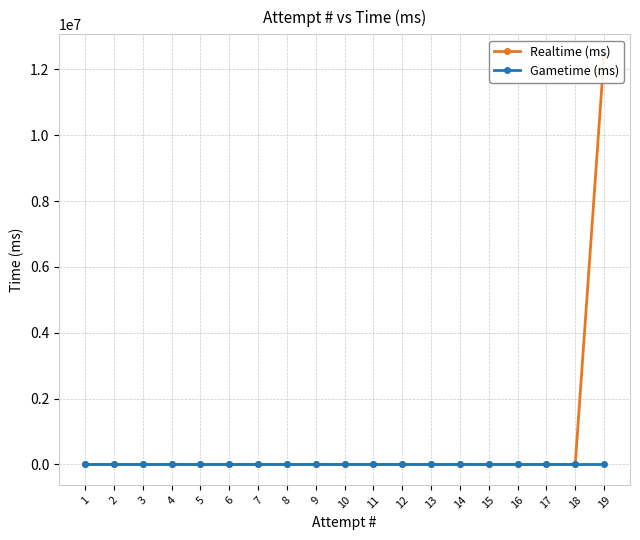

How many categories are shown in the chart?

19